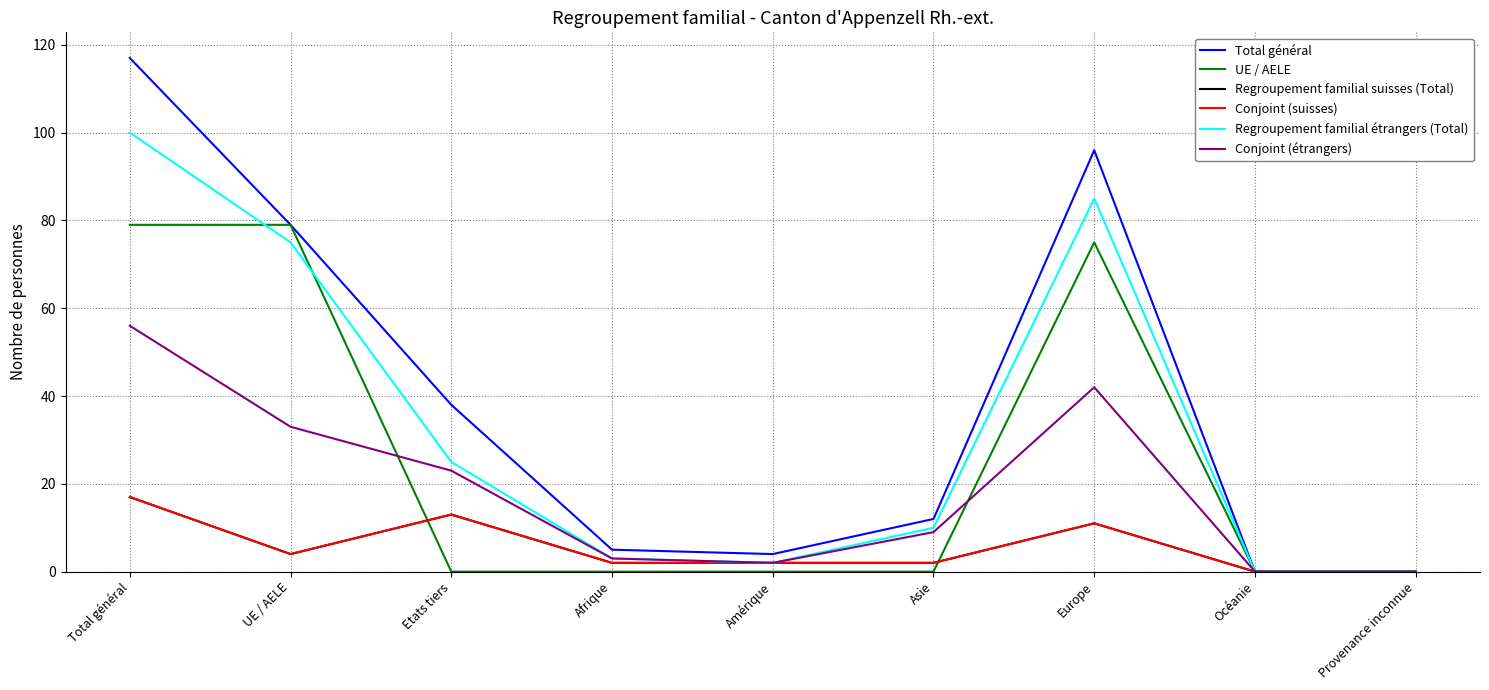

What is the difference between the maximum and minimum values in the UE / AELE series?

79